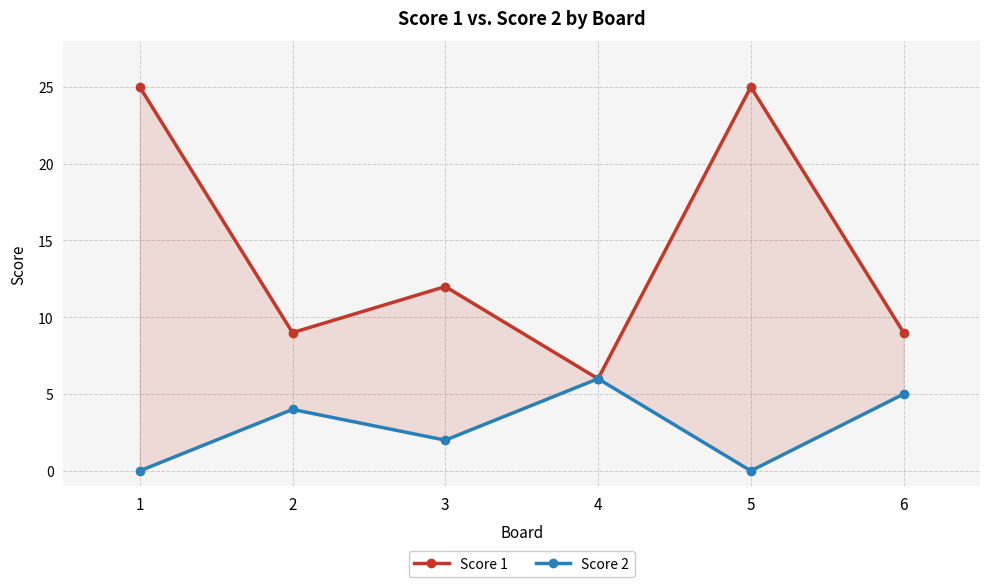

Rank the categories by Score 1 value from highest to lowest.

1, 5, 3, 2, 6, 4